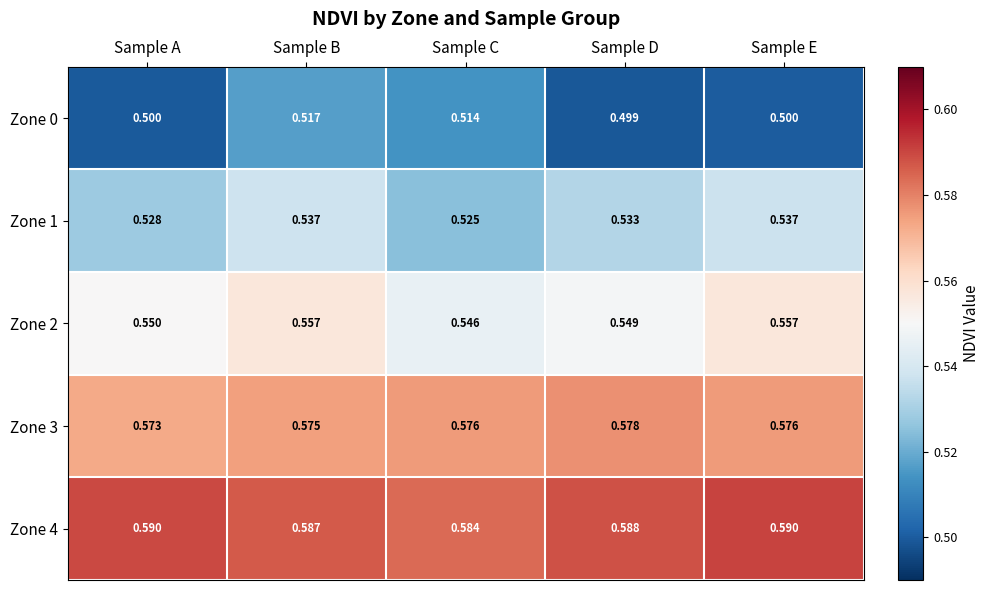

How many series are shown in this chart?

5